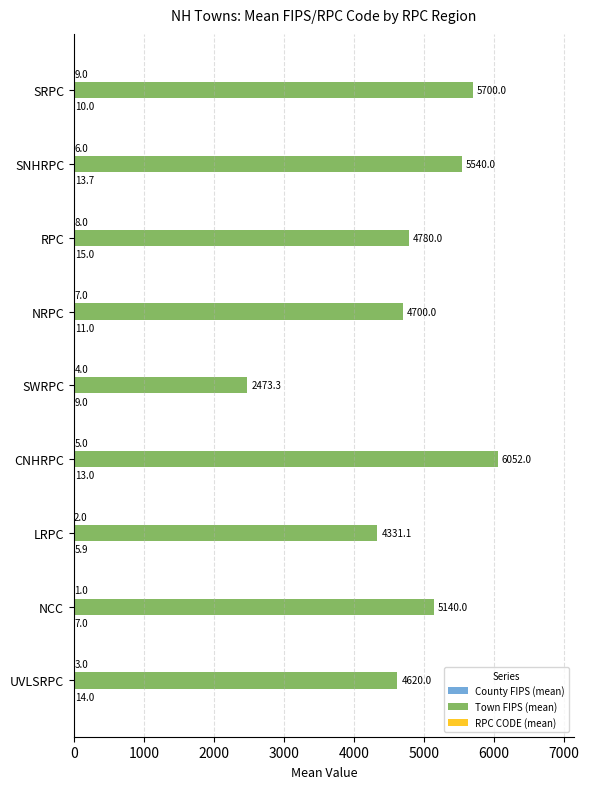

What is the maximum value shown in the chart?

6052.0